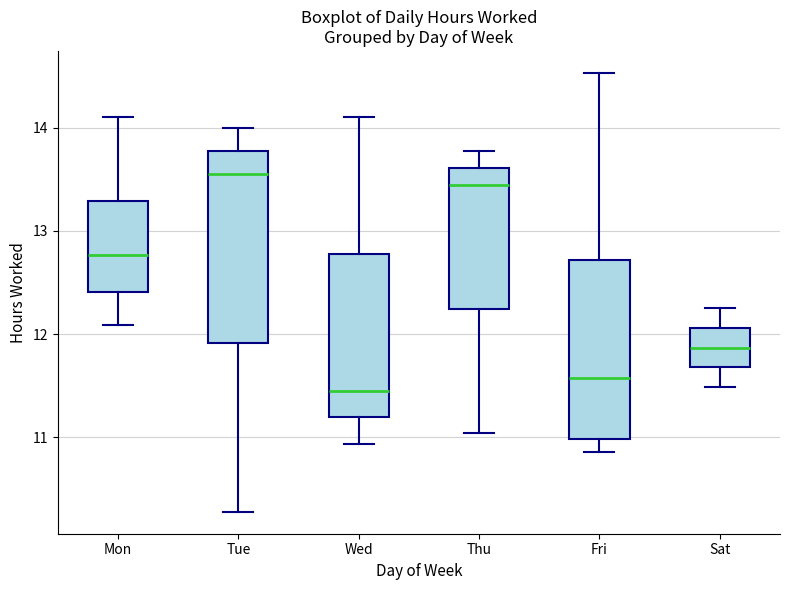

Reading left to right, transcribe this box plot: for each box, give where its median line is, the range the box spans, and where its two whiskers end, as read against the y-axis. The values are not printed on the chart, so give them approximately, as read against the axis.

Mon: median 12.8, box 12.4 to 13.3, whiskers 12.1 to 14.1
Tue: median 13.6, box 11.9 to 13.8, whiskers 10.3 to 14.0
Wed: median 11.5, box 11.2 to 12.8, whiskers 10.9 to 14.1
Thu: median 13.4, box 12.2 to 13.6, whiskers 11.0 to 13.8
Fri: median 11.6, box 11.0 to 12.7, whiskers 10.9 to 14.5
Sat: median 11.9, box 11.7 to 12.1, whiskers 11.5 to 12.3